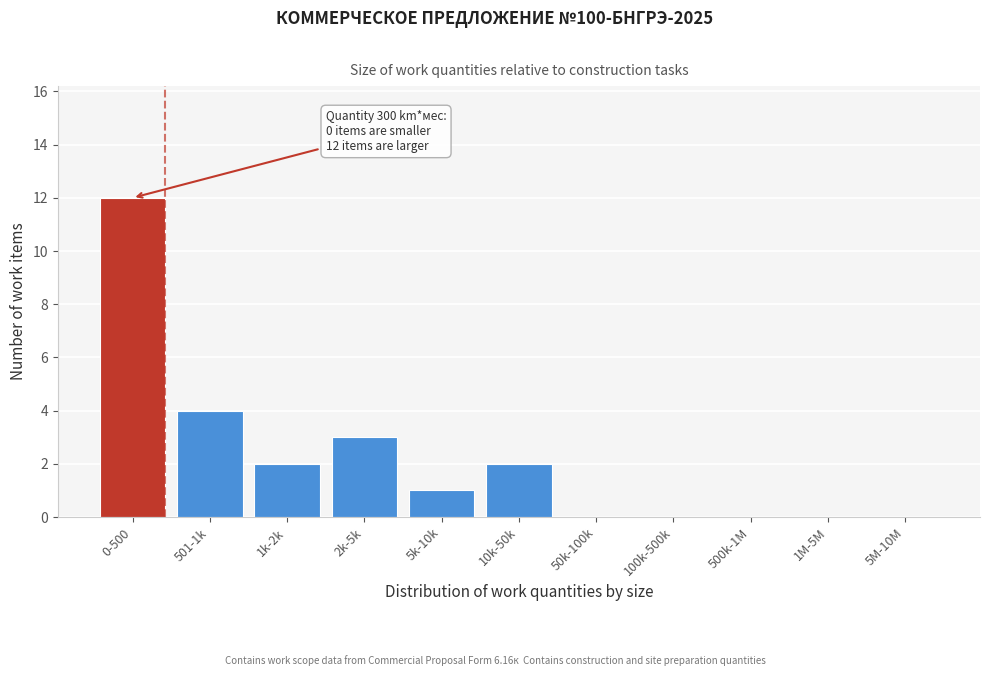

Reading right to left, what are all the values shown in this chart?

5M-10M=0	1M-5M=0	500k-1M=0	100k-500k=0	50k-100k=0	10k-50k=2	5k-10k=1	2k-5k=3	1k-2k=2	501-1k=4	0-500=12